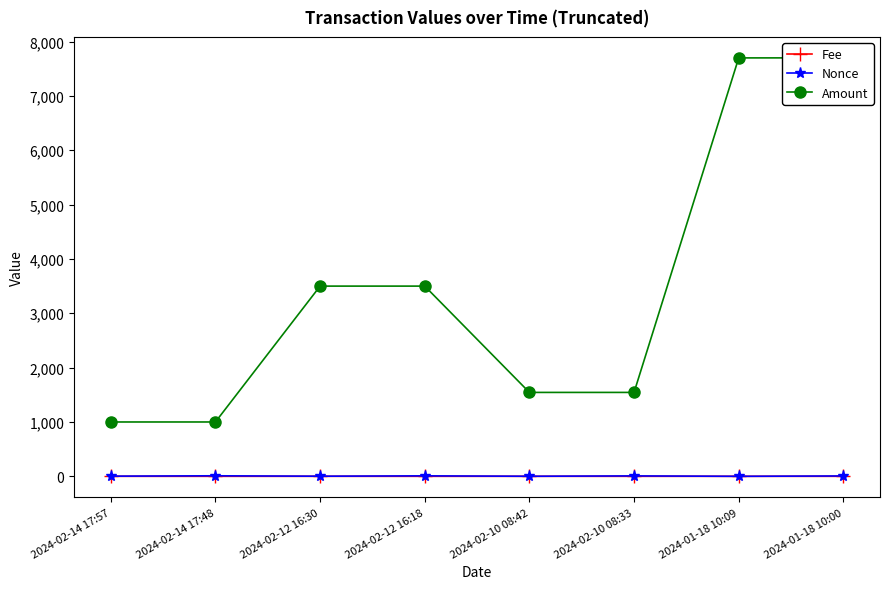

What is the label of the 7th point from the right?

2024-02-14 17:48